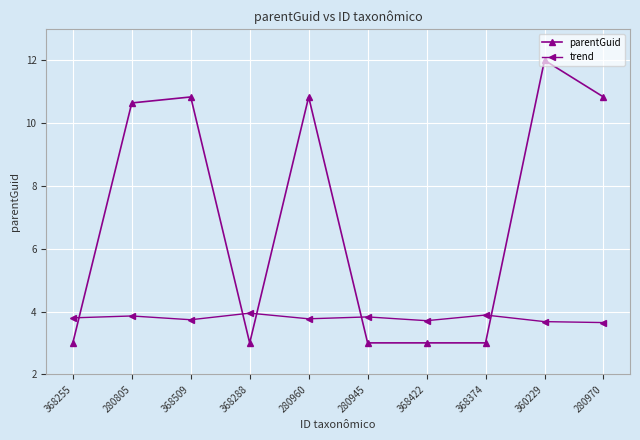

Is it true that trend equals 3.7 at 360229?

True